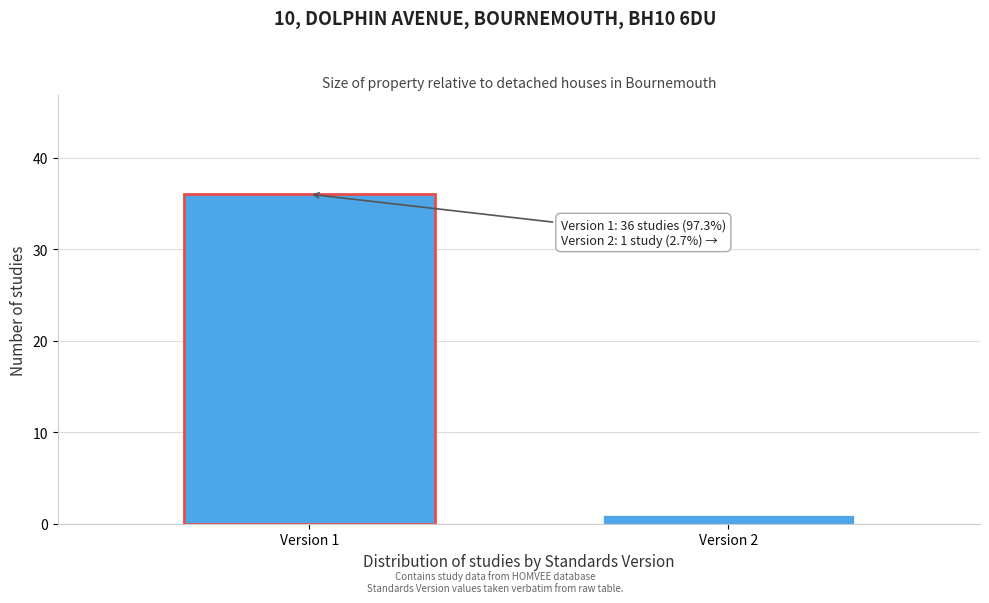

Reading left to right, extract all data points from this chart.

36	1